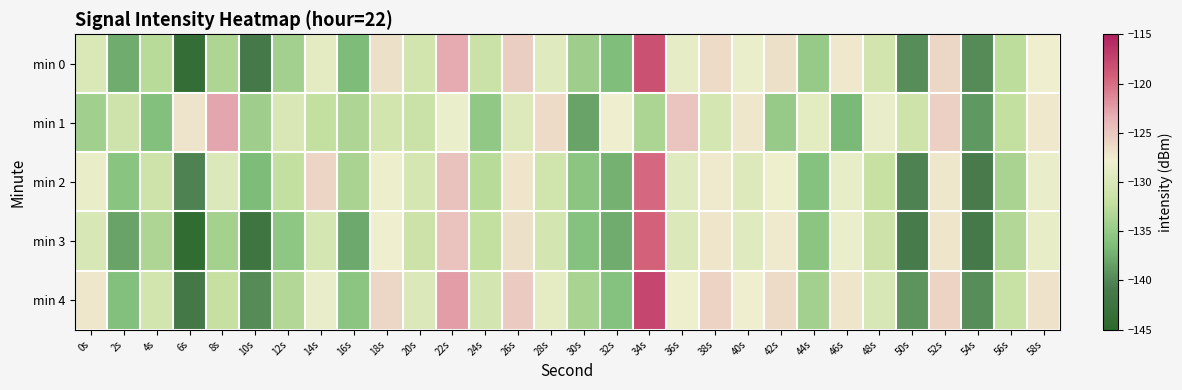

What is the spread (max minus min) of values at 6s?

17.2